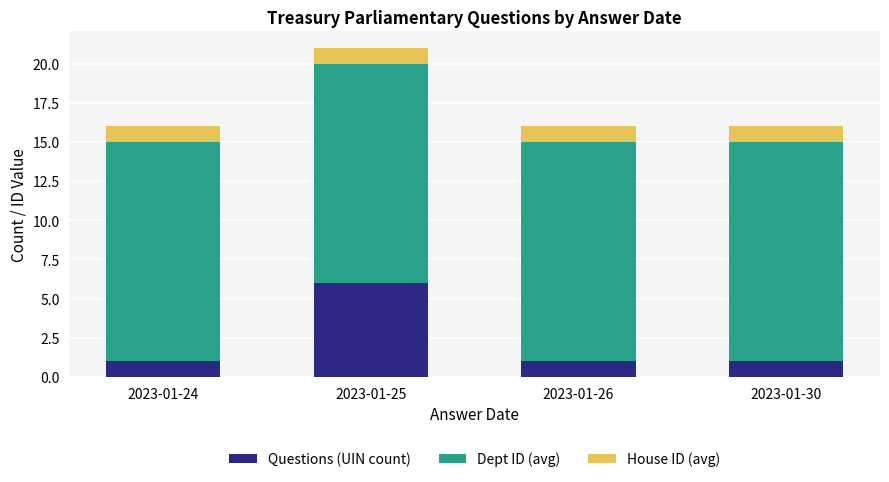

Reading right to left, list the values for the Questions (UIN count) series.

2023-01-30=1	2023-01-26=1	2023-01-25=6	2023-01-24=1